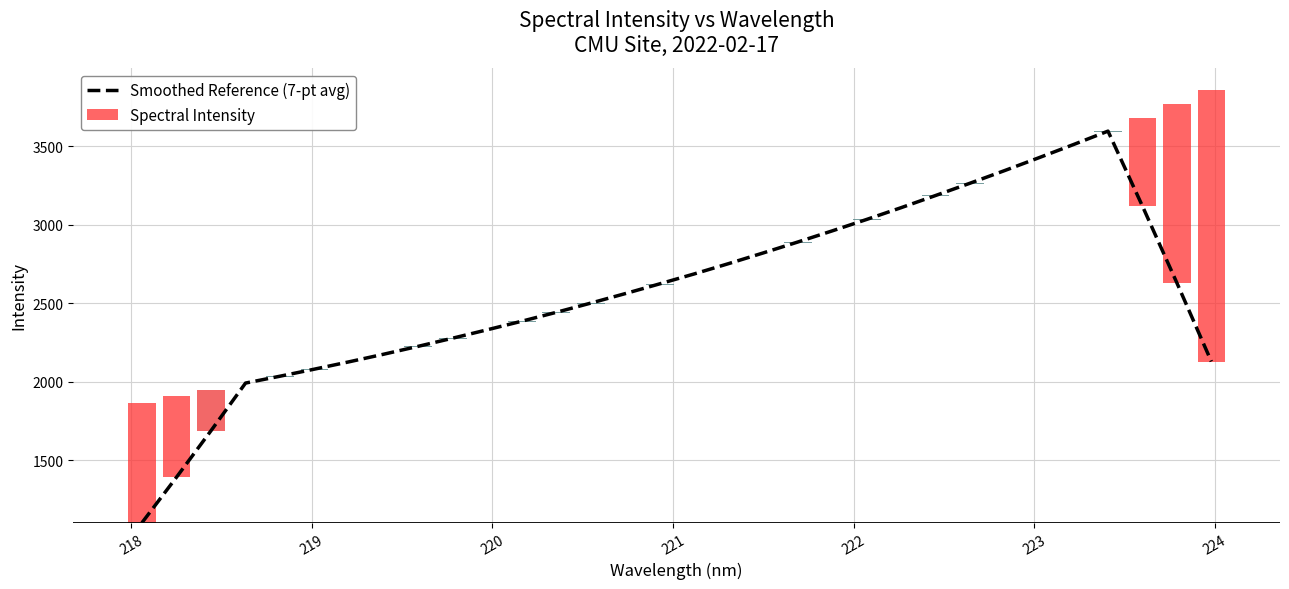

What is the label of the 17th bar from the right?

221